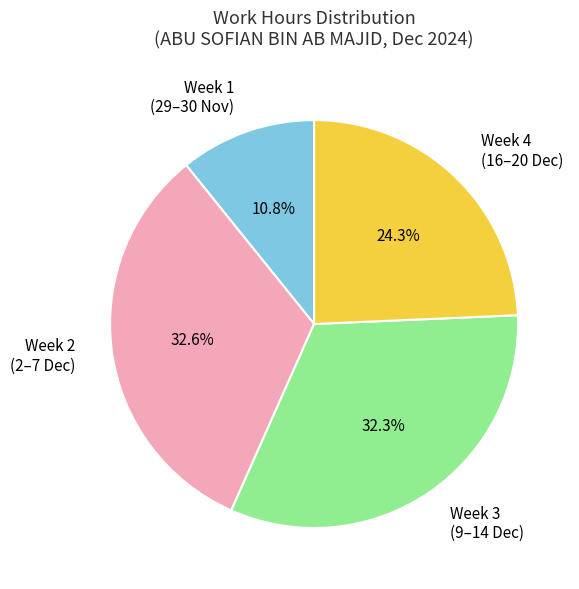

Between Week 4 (16–20 Dec) and Week 1 (29–30 Nov), which is larger?

Week 4 (16–20 Dec)